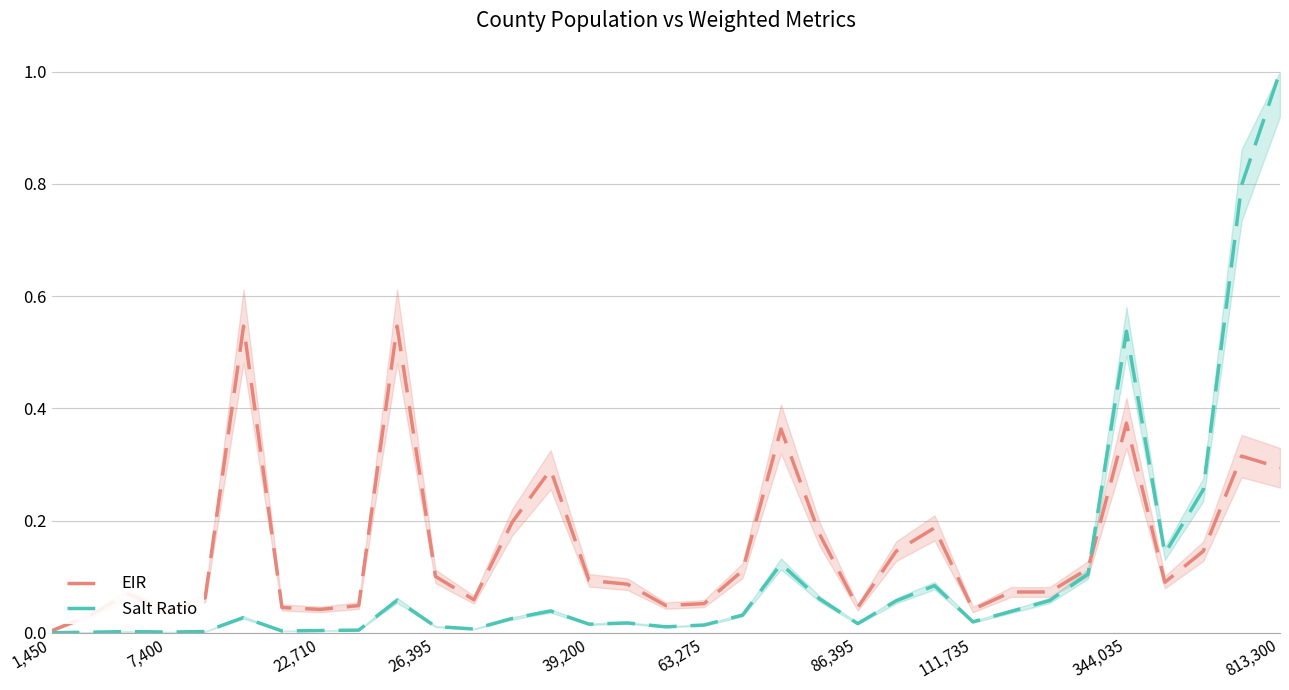

Is the value of Salt Ratio at 344,035 greater than the value of EIR at 22,710?

Yes